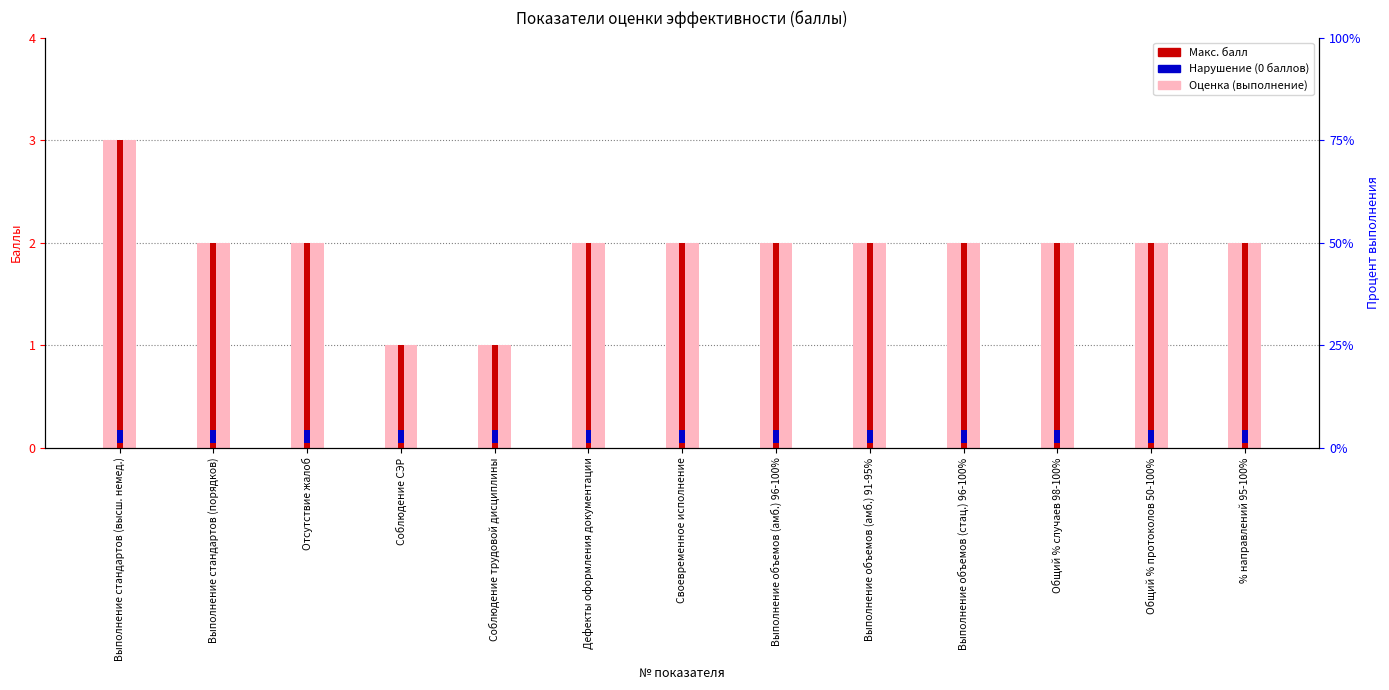

The value of Оценка (выполнение) at Соблюдение СЭР is 0. True or false?

False